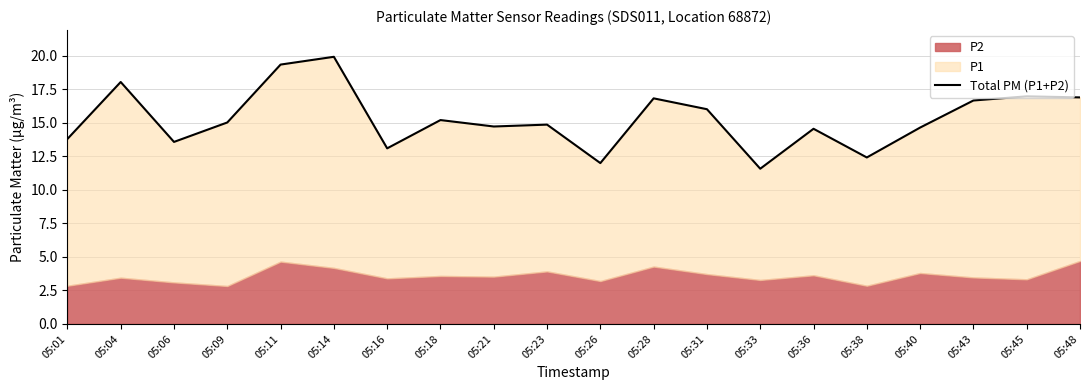

What is the difference between the second highest and second lowest values?

7.4